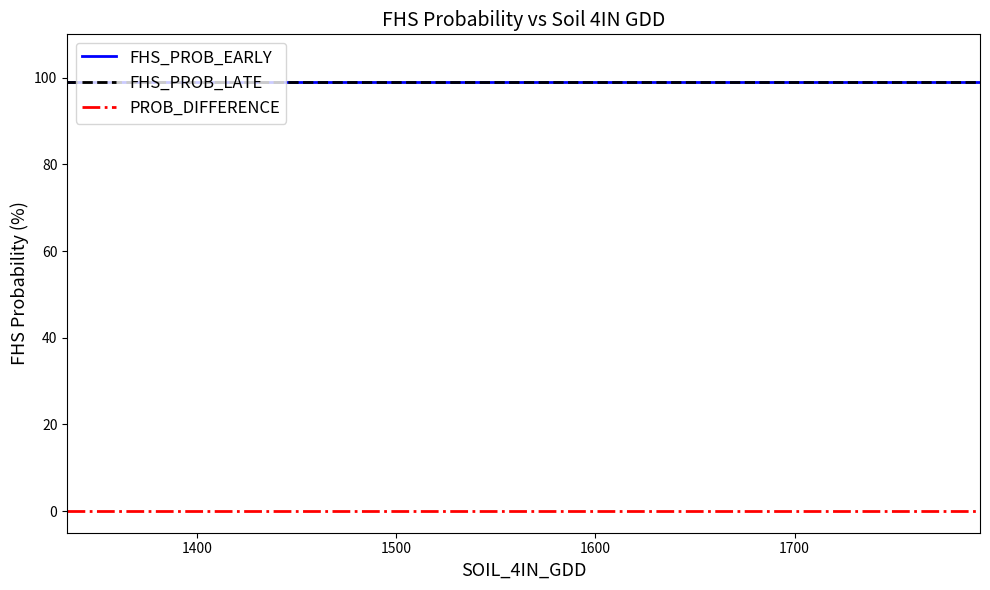

Is this an area chart (filled region under the line)?

No